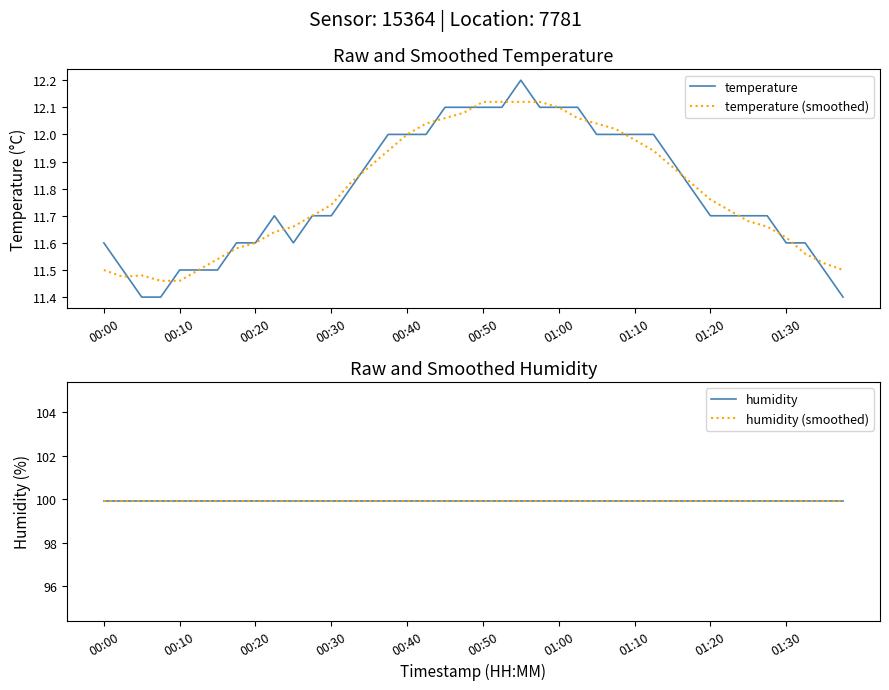

Count the number of categories in the chart.

40